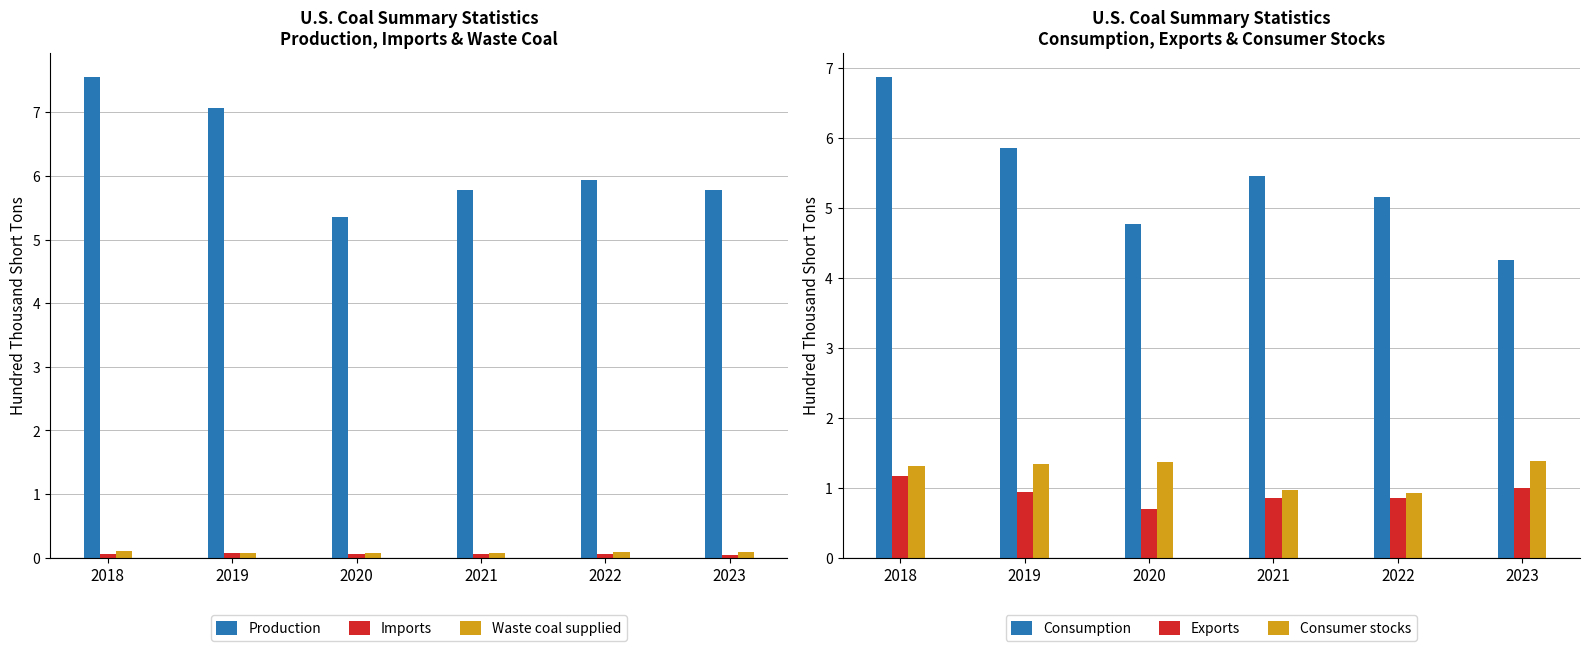

The Consumer stocks series shows 1.3 at 2018. True or false?

True